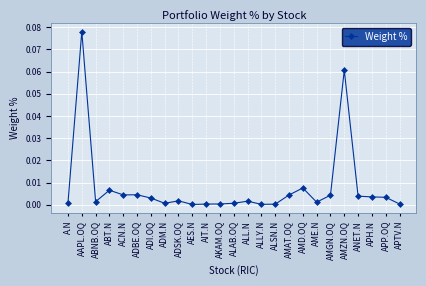

At which category does the chart reach its peak across all series?

AAPL.OQ